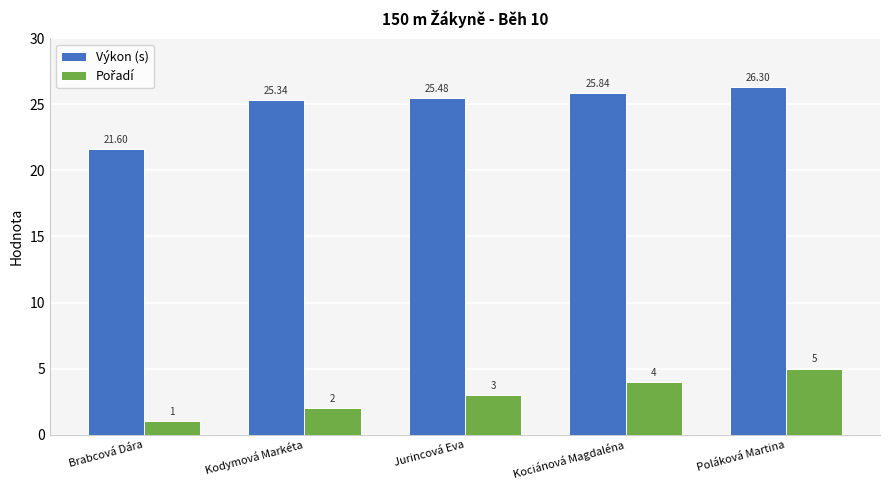

Which series has the widest spread of values?

Výkon (s)